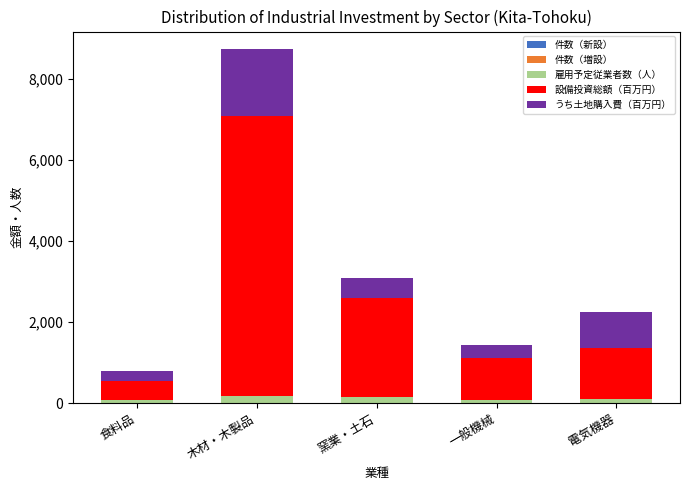

At which category is the sum across all series the highest?

木材・木製品